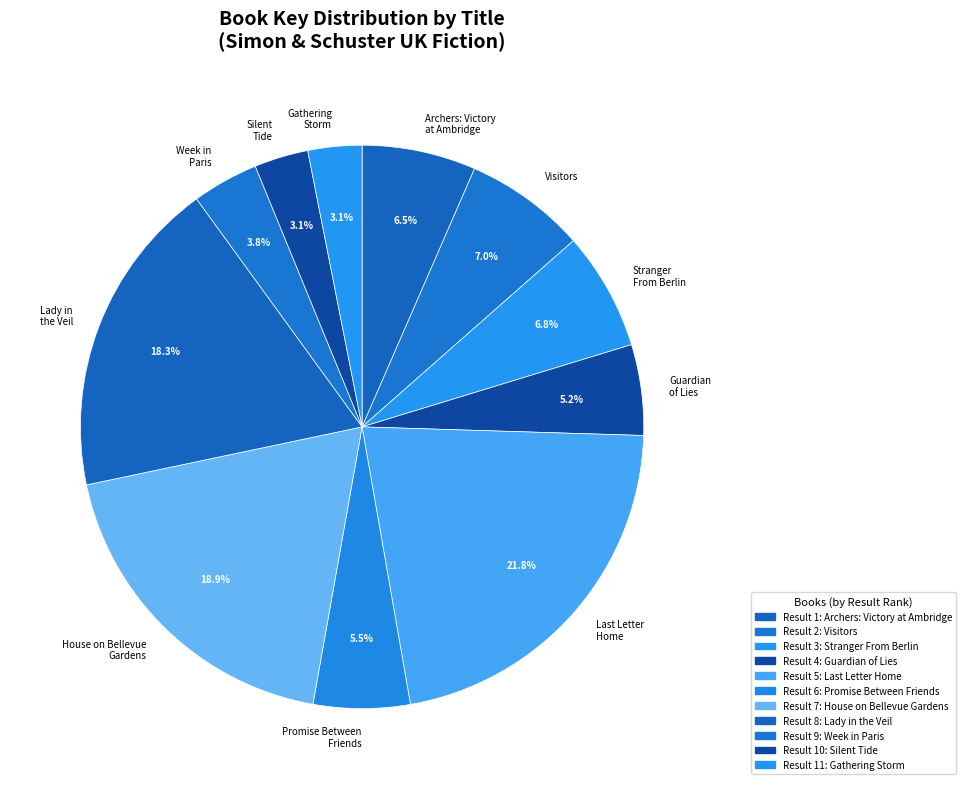

How many segments does this pie chart have?

11